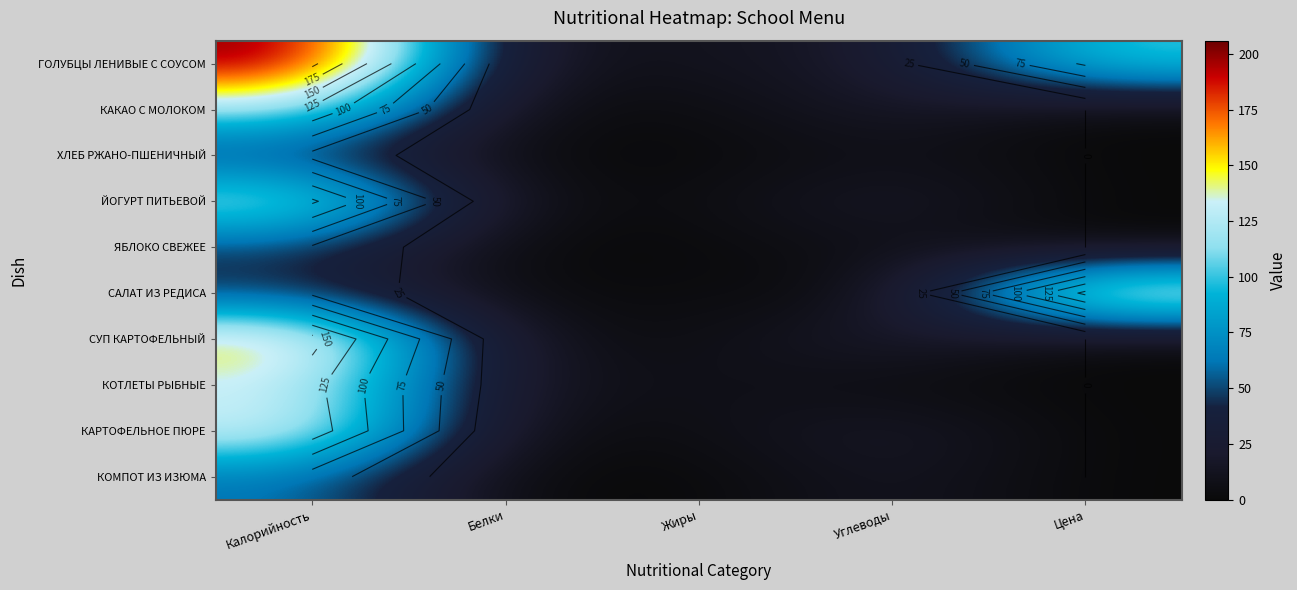

Is the value of ЯБЛОКО СВЕЖЕЕ at Цена greater than the value of ГОЛУБЦЫ ЛЕНИВЫЕ С СОУСОМ at Калорийность?

No